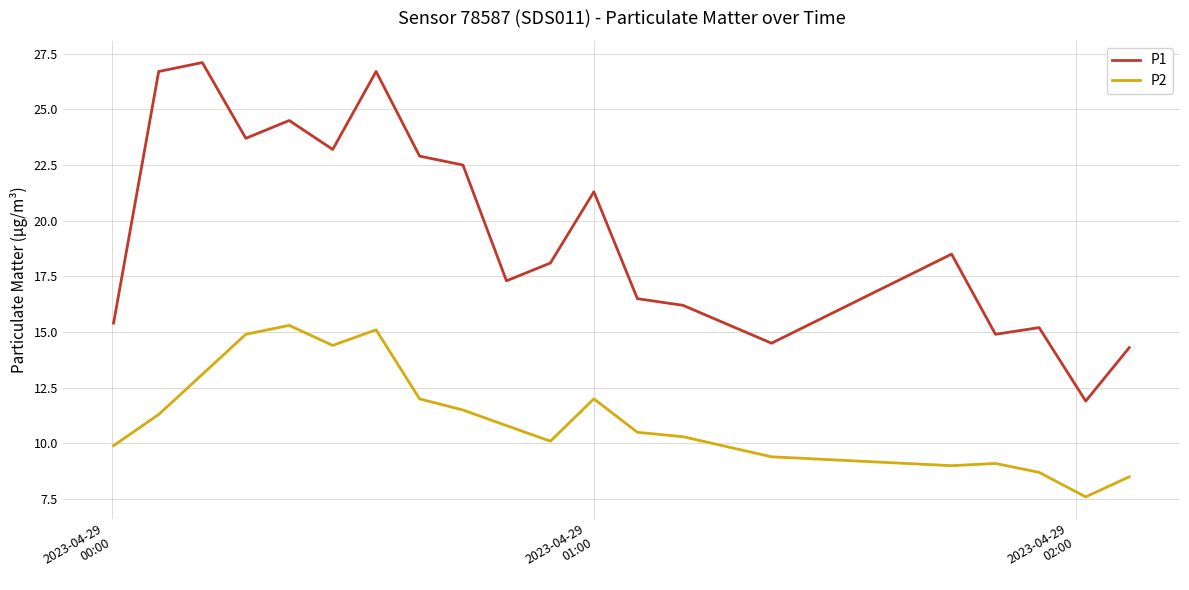

How many interior local peaks does the P1 series have?

6